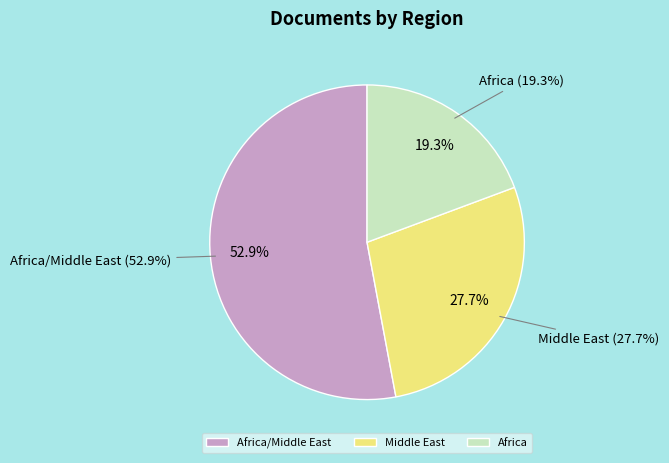

Do Africa/Middle East and Middle East together represent more than half of the pie?

Yes